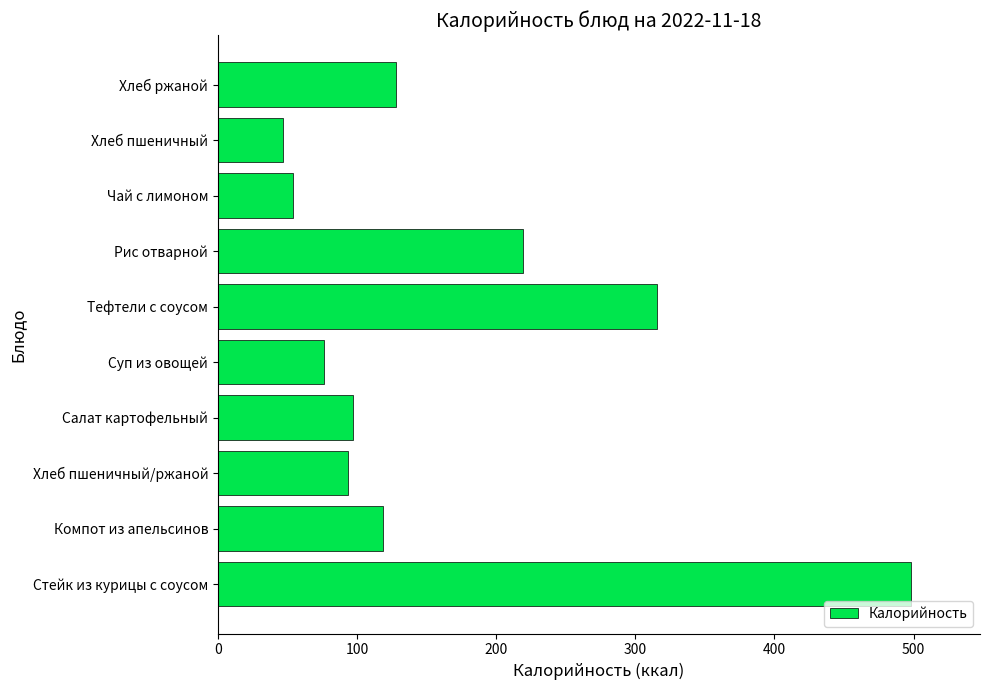

Where is the data nearest to the value 272?

Тефтели с соусом